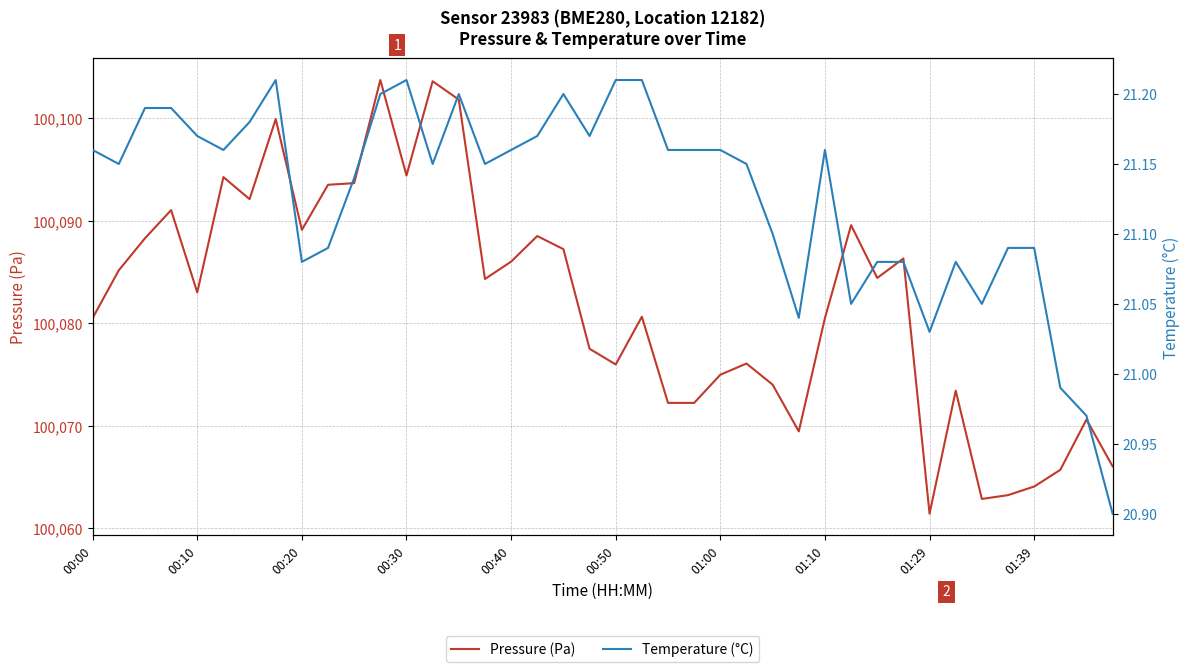

At which category does the chart reach its peak across all series?

11